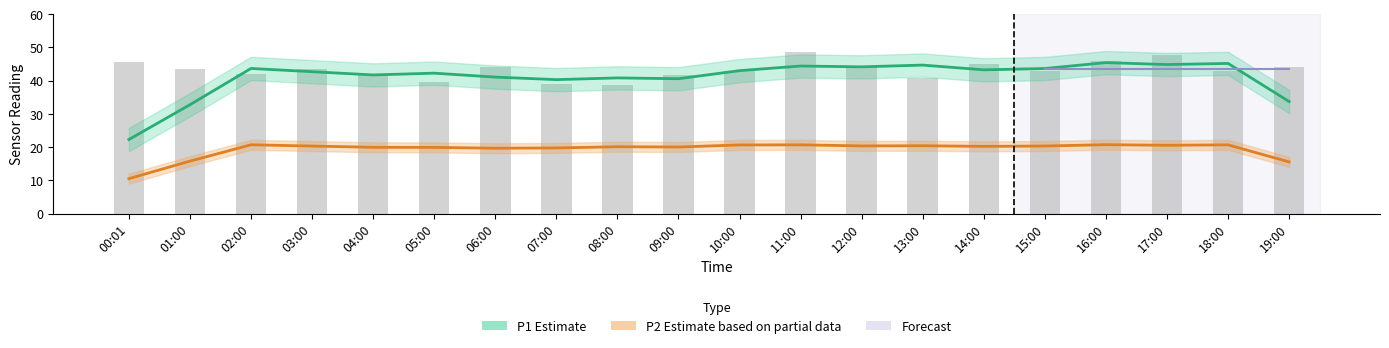

Is it true that the value at 07:00 is 15.6?

False